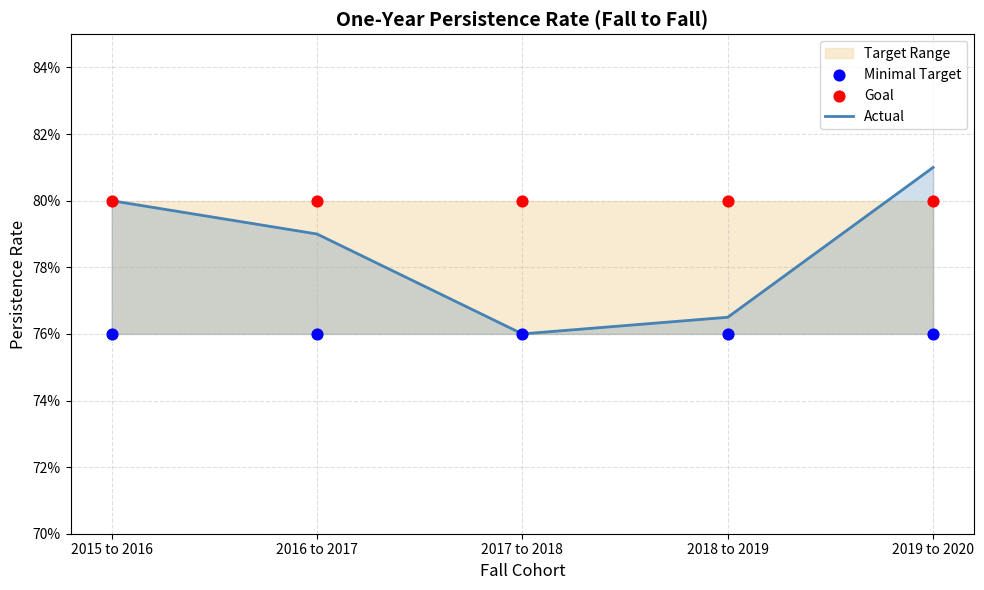

Which series contains the lowest Y value?

Actual